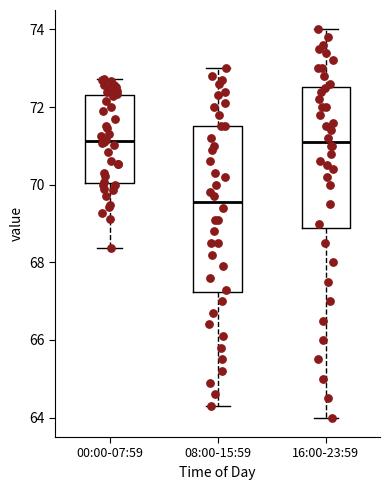

Comparing the boxes themselves (not the whiskers), which one is the tallest?

08:00-15:59